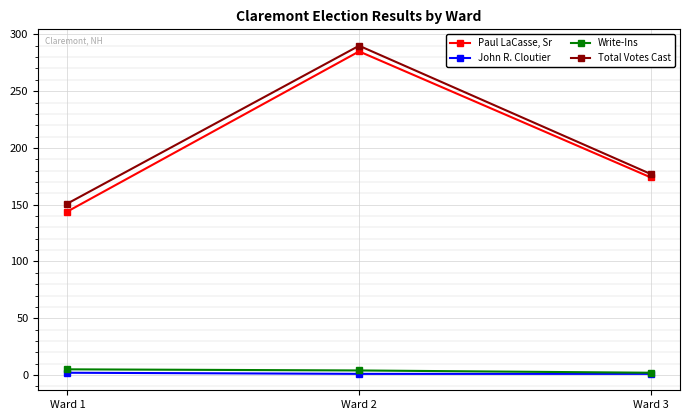

Count the John R. Cloutier values in the range 1 to 2.

3